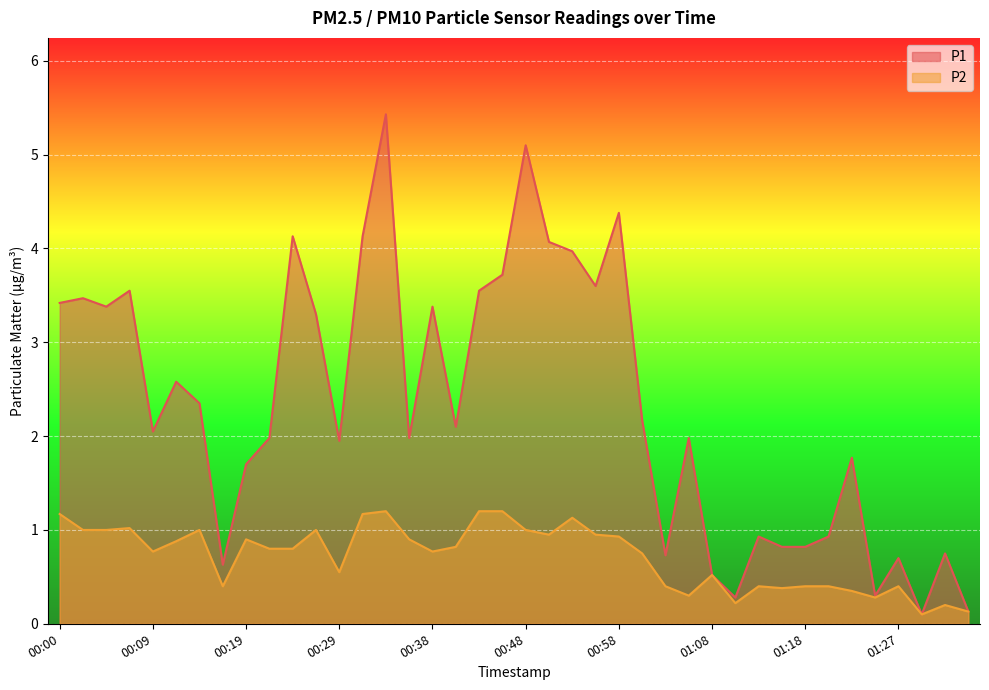

Is the value of P2 at 01:15 greater than the value of P1 at 00:58?

No